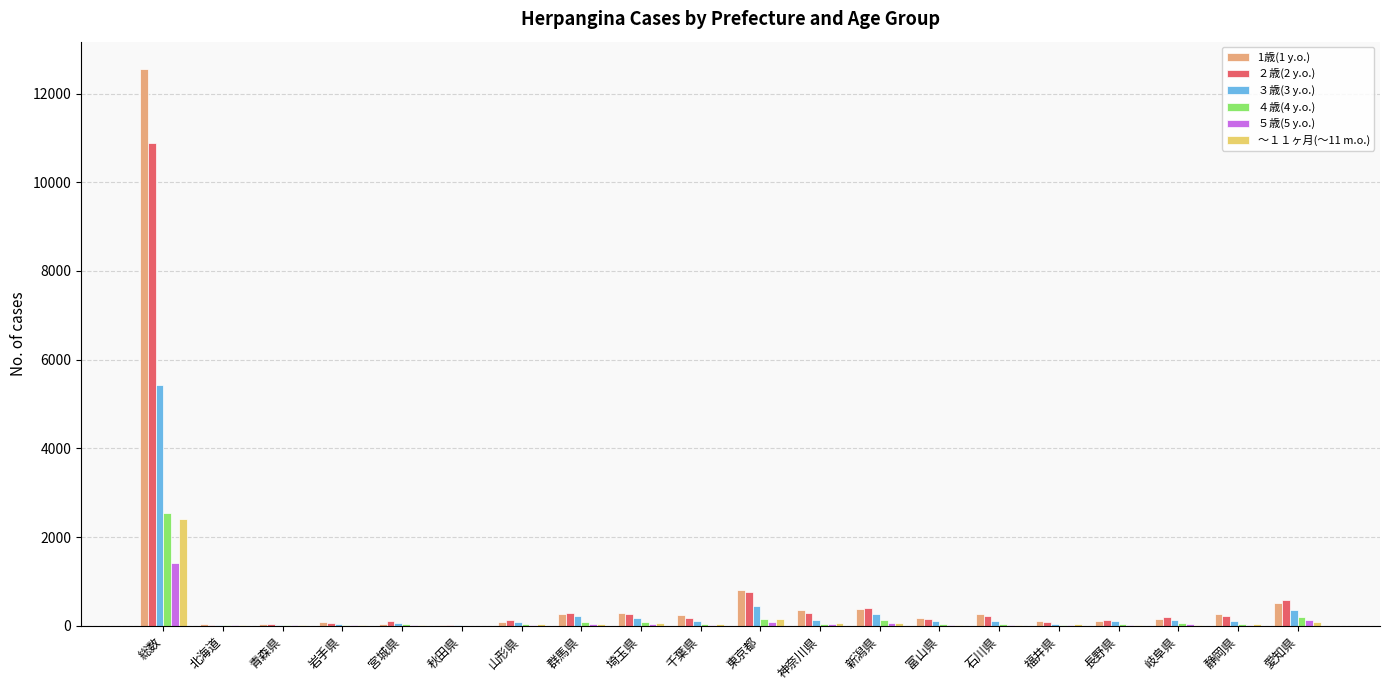

The value of 1歳(1 y.o.) at 新潟県 is 375. True or false?

True